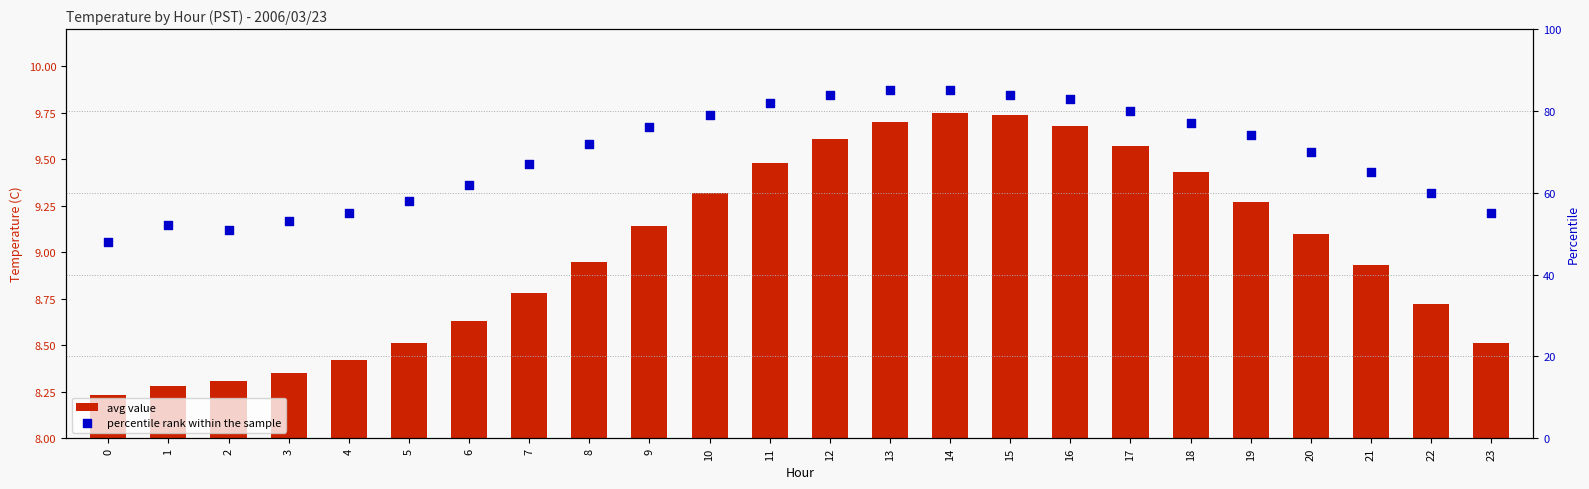

At which category is the sum across all series the highest?

14